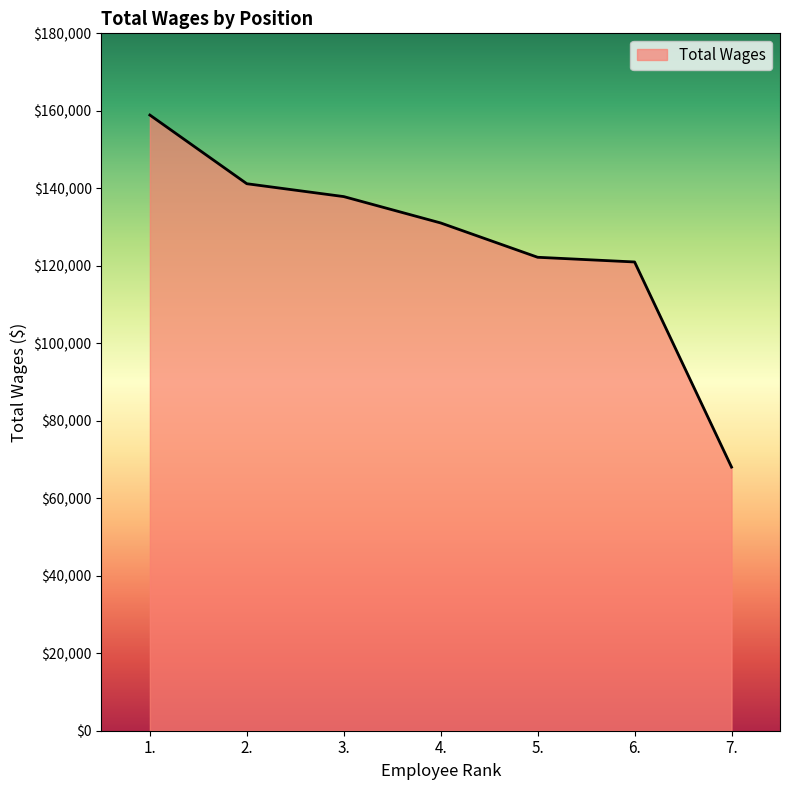

How many categories are shown in the chart?

7